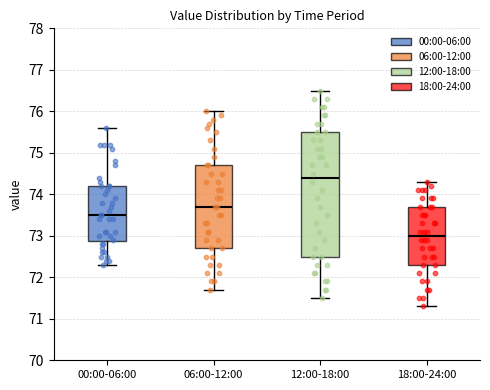

Reading left to right, transcribe this box plot: for each box, give where its median line is, the range the box spans, and where its two whiskers end, as read against the y-axis. The values are not printed on the chart, so give them approximately, as read against the axis.

00:00-06:00: median 73.5, box 72.9 to 74.2, whiskers 72.3 to 75.6
06:00-12:00: median 73.7, box 72.7 to 74.7, whiskers 71.7 to 76.0
12:00-18:00: median 74.4, box 72.5 to 75.5, whiskers 71.5 to 76.5
18:00-24:00: median 73.0, box 72.3 to 73.7, whiskers 71.3 to 74.3